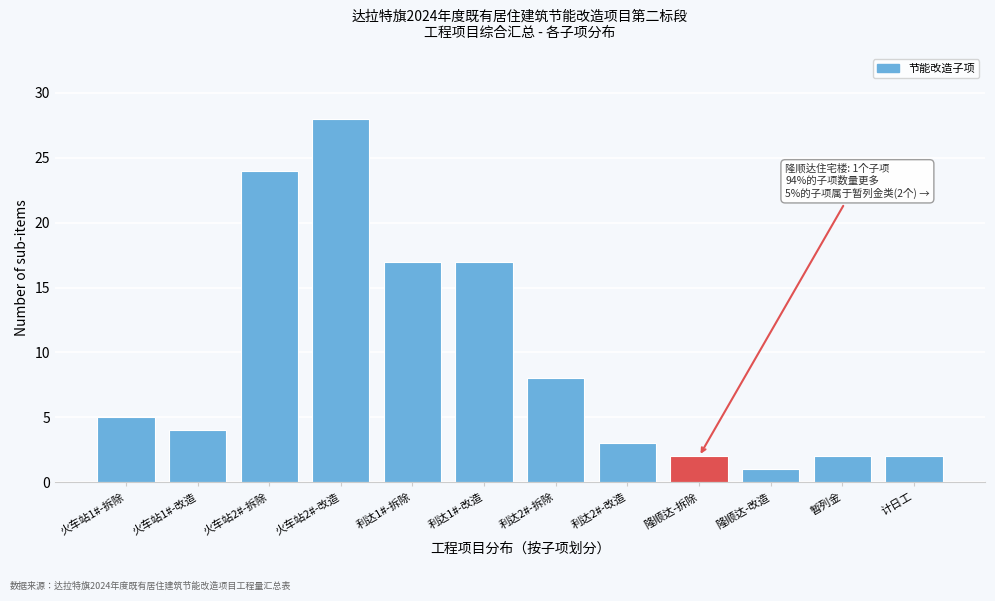

Reading left to right, extract all data points from this chart.

火车站1#-拆除=5	火车站1#-改造=4	火车站2#-拆除=24	火车站2#-改造=28	利达1#-拆除=17	利达1#-改造=17	利达2#-拆除=8	利达2#-改造=3	隆顺达-拆除=2	隆顺达-改造=1	暂列金=2	计日工=2